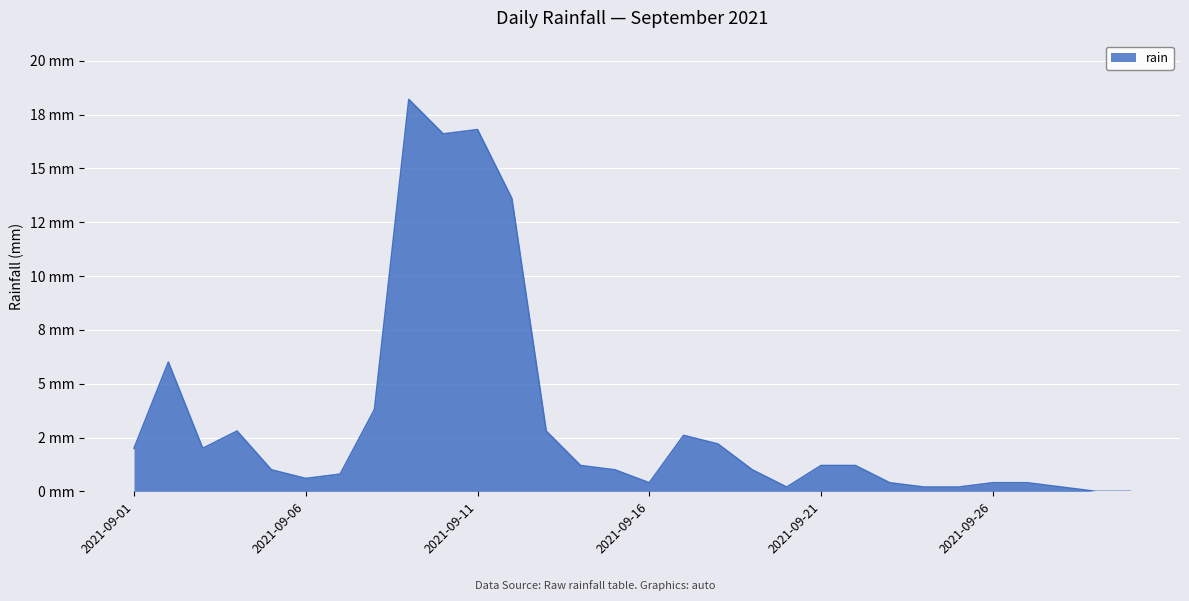

What is the value of the 23rd point from the left?

0.4